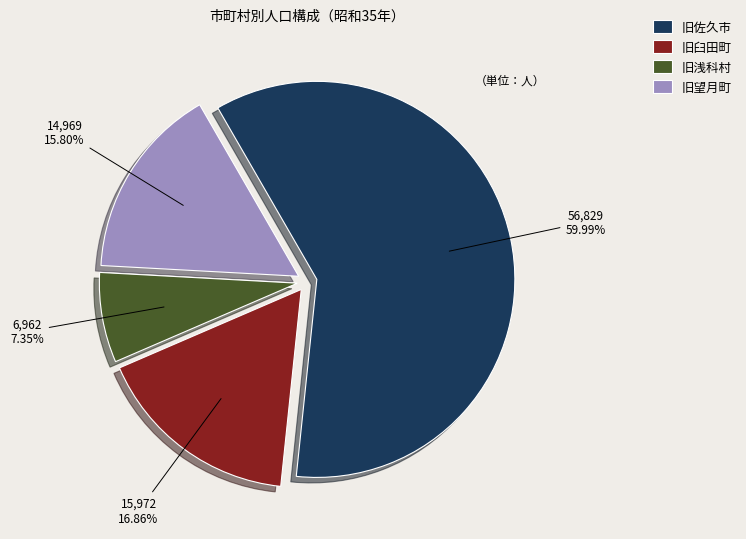

To the nearest percent, what is the average slice percentage?

25%